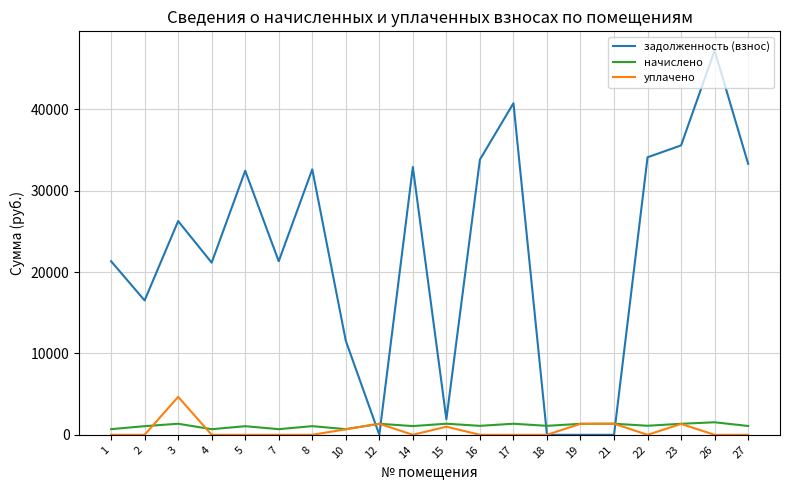

What is the difference between the задолженность (взнос) values at 22 and 7?

12775.9